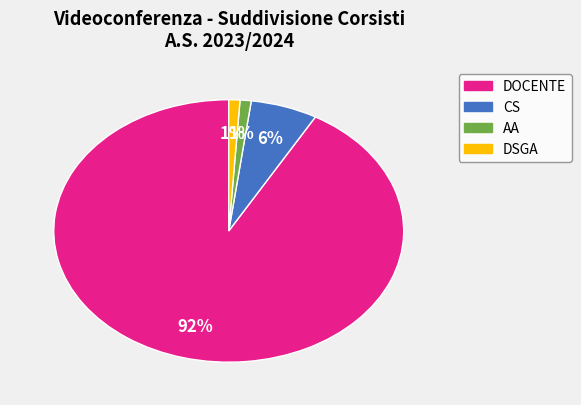

Do CS and DOCENTE together represent more than half of the pie?

Yes